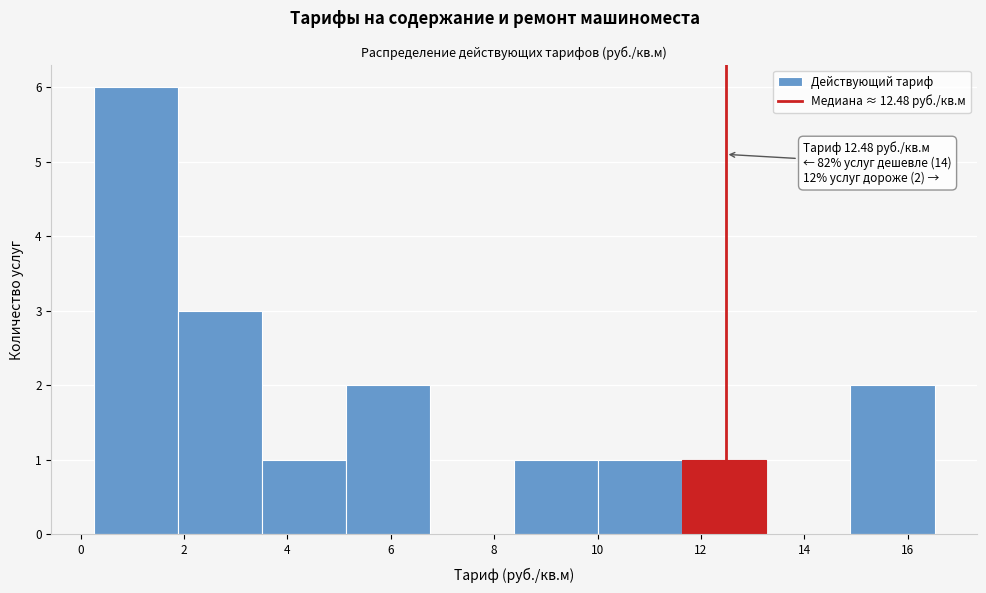

Which range on the x-axis has the tallest bar?

0.2 to 1.8